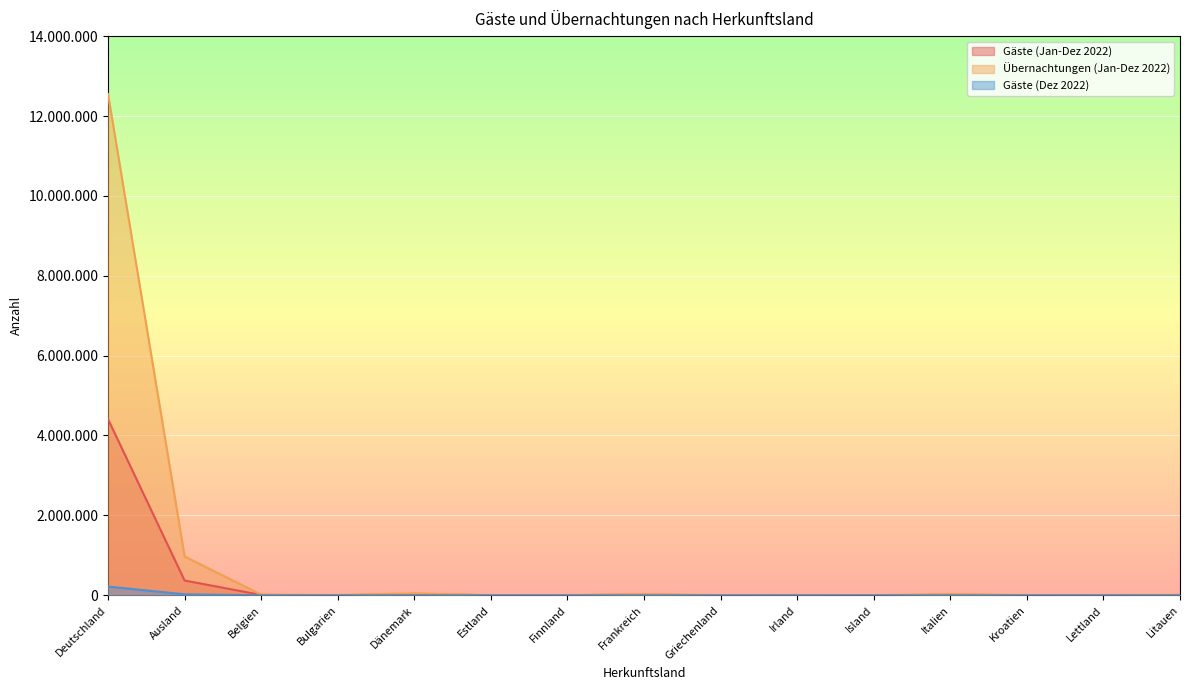

Reading right to left, list all the values displayed in this chart.

Gäste (Jan-Dez 2022): Litauen=4029	Lettland=3444	Kroatien=1139	Italien=10199	Island=666	Irland=3012	Griechenland=1262	Frankreich=12661	Finnland=3384	Estland=1798	Dänemark=22344	Bulgarien=1282	Belgien=7907	Ausland=368473	Deutschland=4409135
Übernachtungen (Jan-Dez 2022): Litauen=11227	Lettland=7092	Kroatien=5089	Italien=29950	Island=1168	Irland=7705	Griechenland=4486	Frankreich=24915	Finnland=6342	Estland=3187	Dänemark=47849	Bulgarien=6585	Belgien=16593	Ausland=971941	Deutschland=12549515
Gäste (Dez 2022): Litauen=303	Lettland=199	Kroatien=87	Italien=704	Island=43	Irland=220	Griechenland=99	Frankreich=805	Finnland=171	Estland=143	Dänemark=861	Bulgarien=105	Belgien=459	Ausland=23720	Deutschland=217238